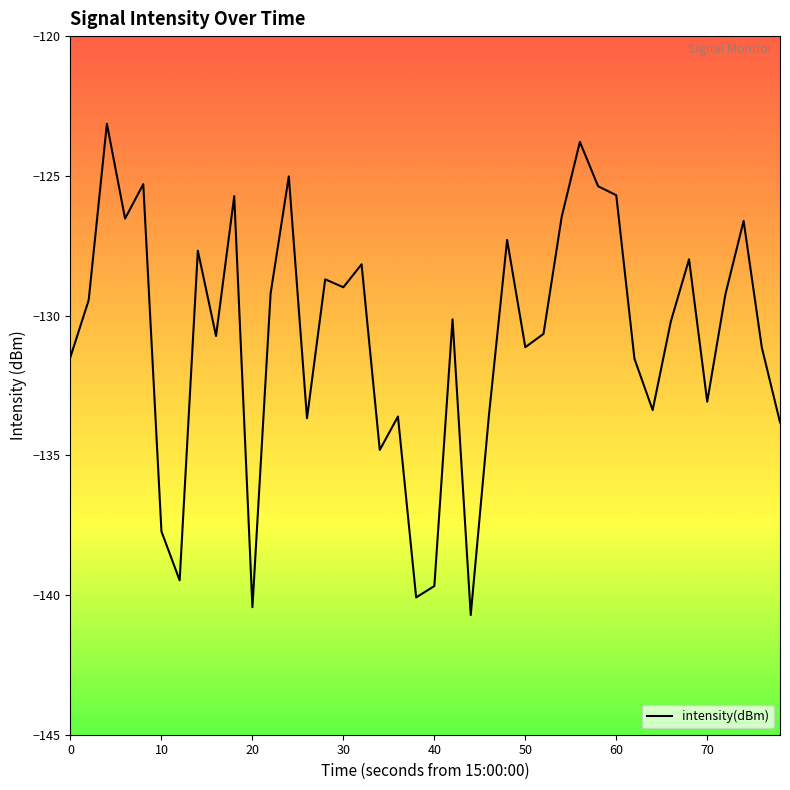

What is the minimum value shown in the chart?

-140.7